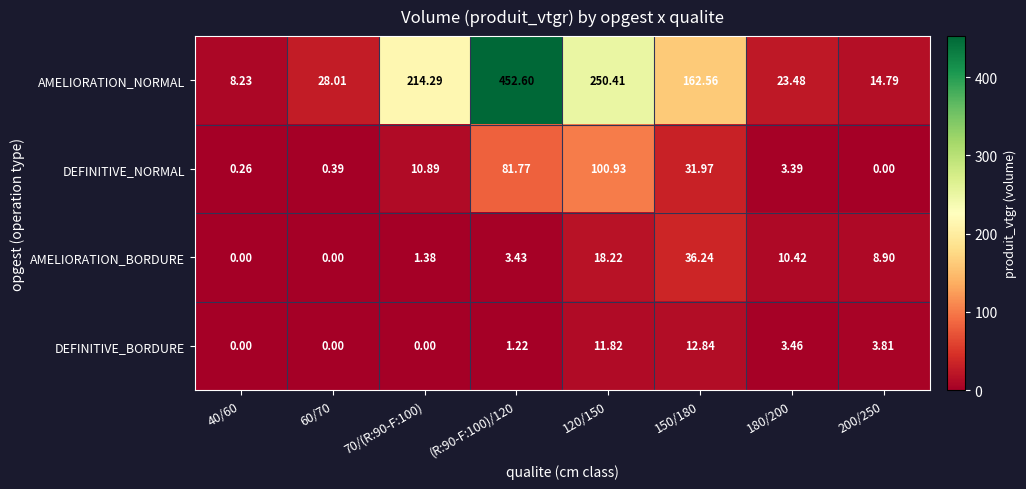

List the series in order of their peak value, lowest first.

DEFINITIVE_BORDURE, AMELIORATION_BORDURE, DEFINITIVE_NORMAL, AMELIORATION_NORMAL